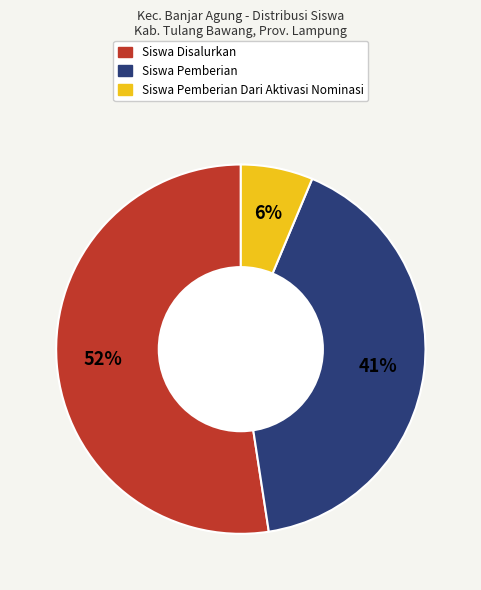

To the nearest percent, what is the difference between the largest and smallest slice percentages?

46%